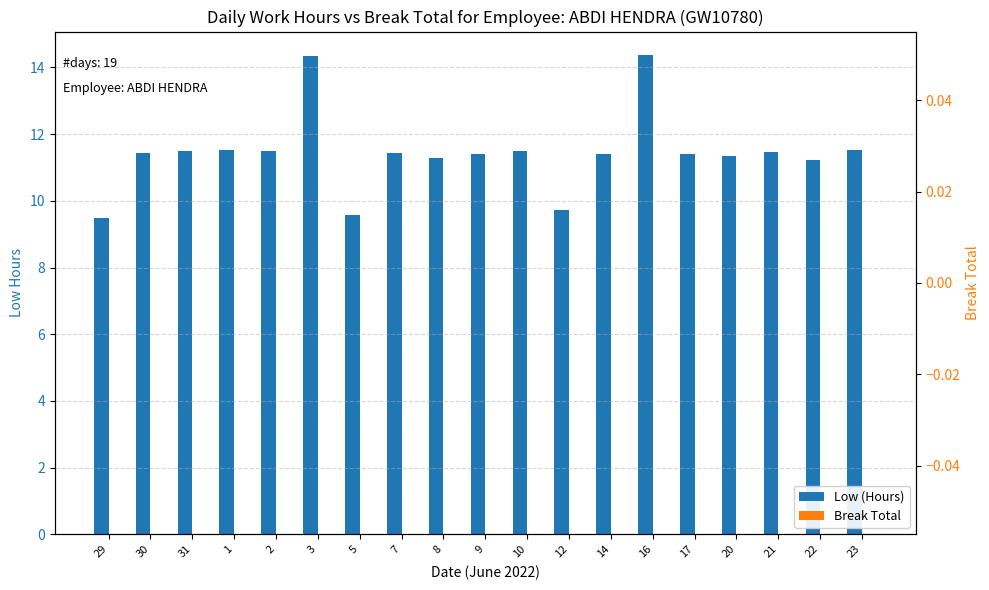

What is the greatest value displayed?

14.4